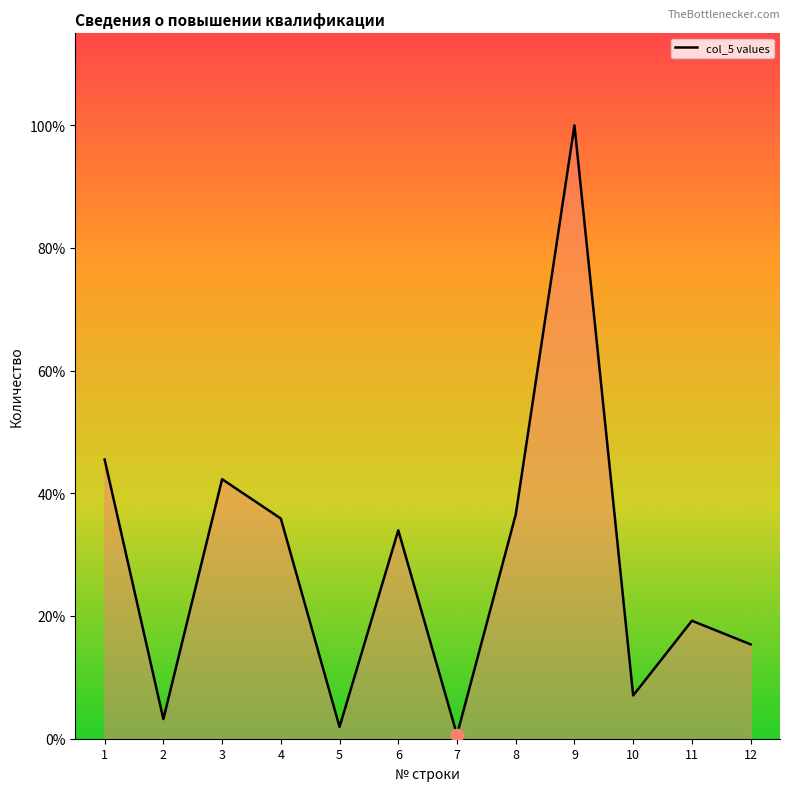

Between 1 and 8, which is larger?

1